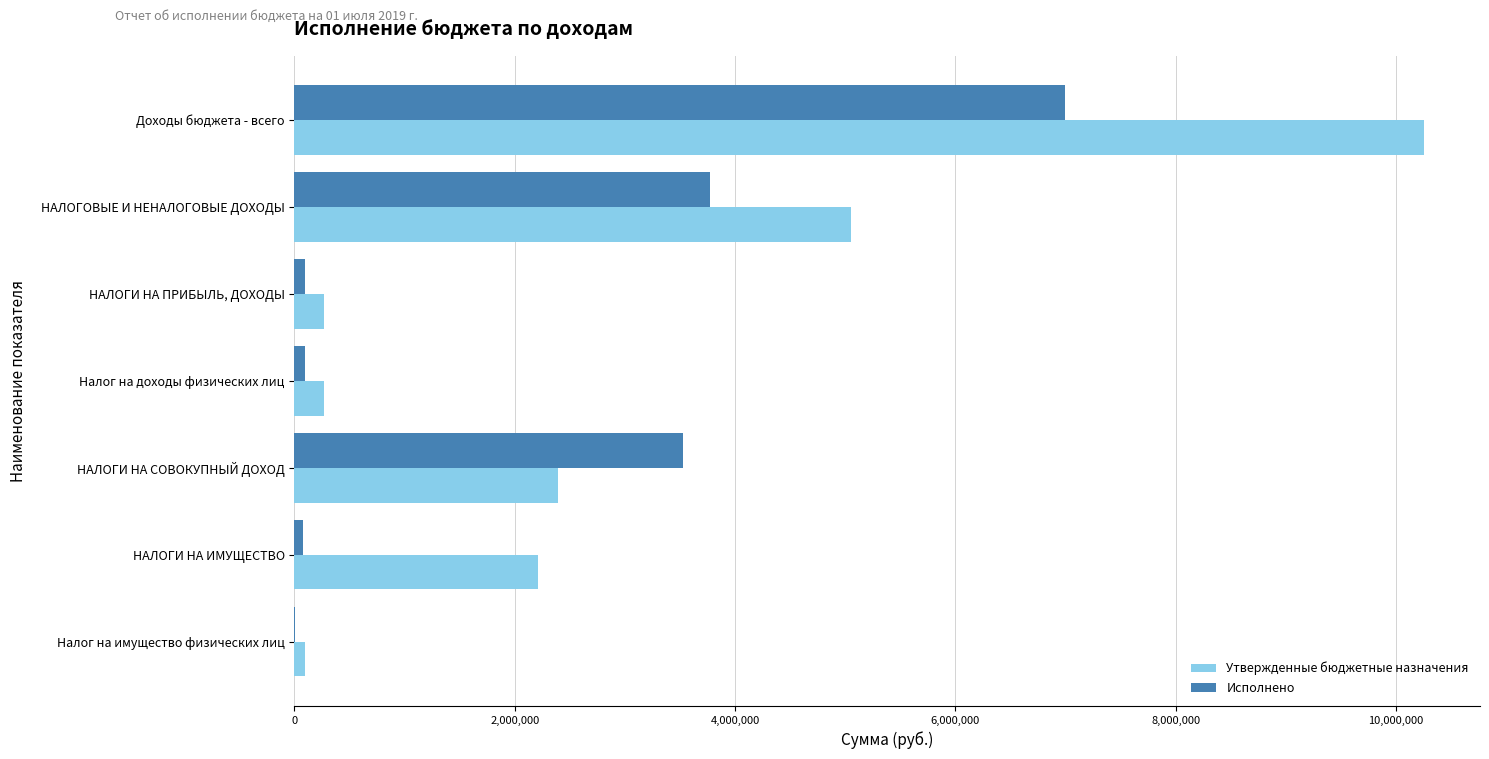

What is the sum of all Утвержденные бюджетные назначения values?

20538800.0